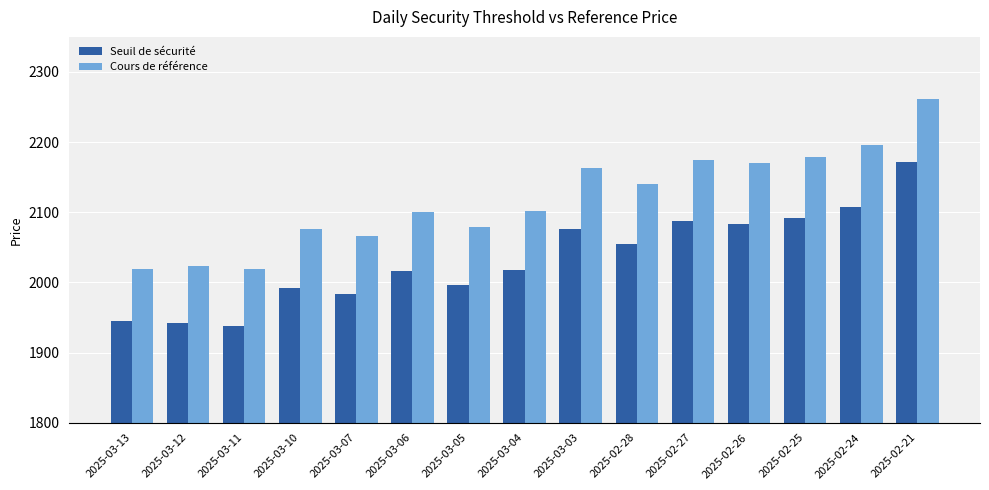

List the series in order of their peak value, lowest first.

Seuil de sécurité, Cours de référence